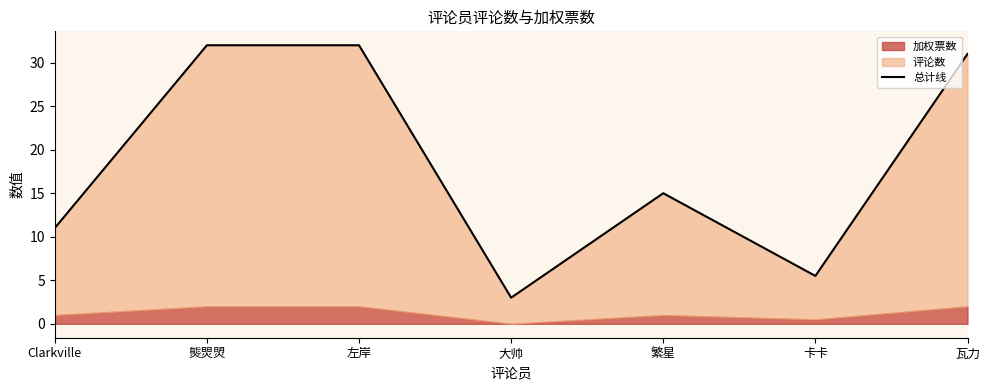

At which label is the value closest to 17?

繁星